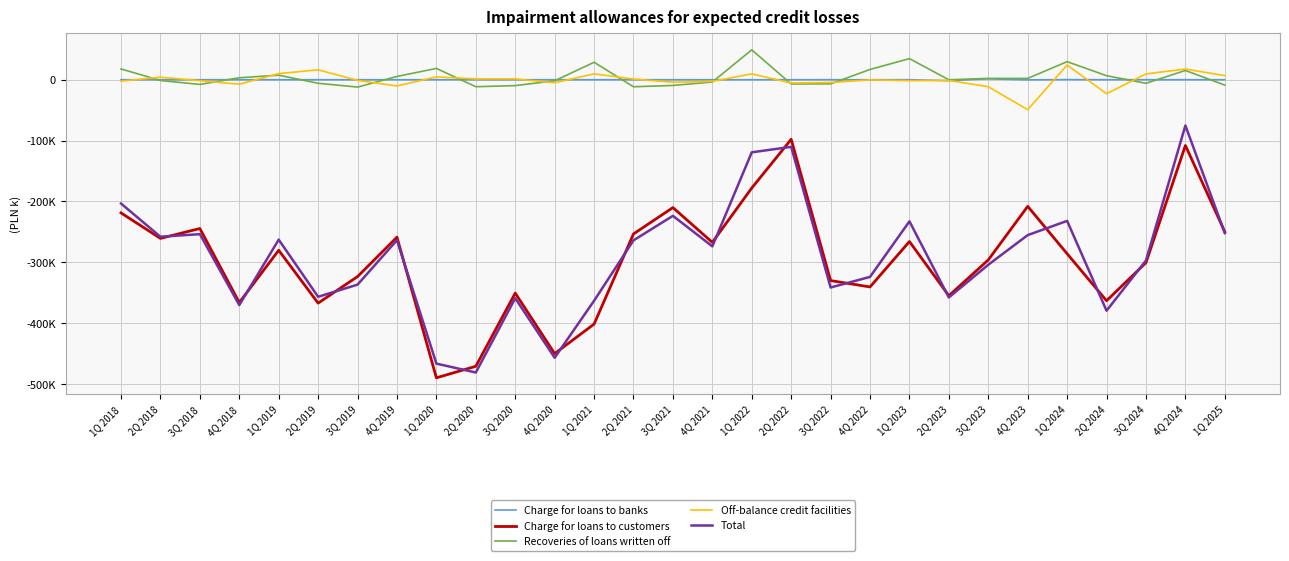

Does the chart have visible grid lines?

Yes